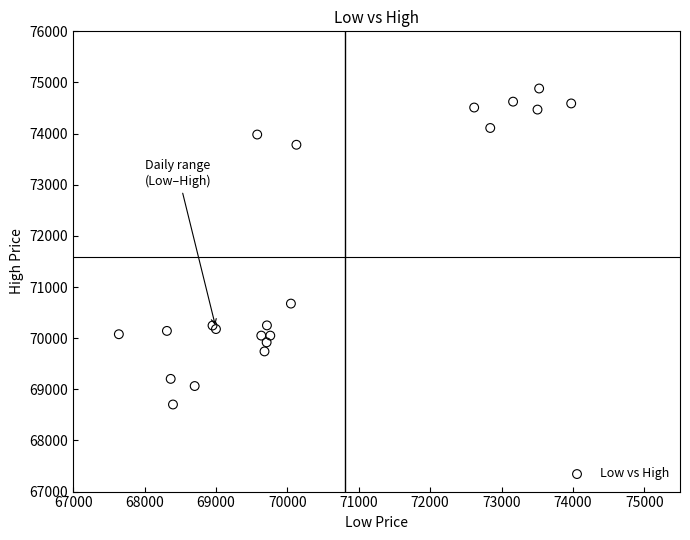

What Y value in the scatter plot is closest to 71792?

70676